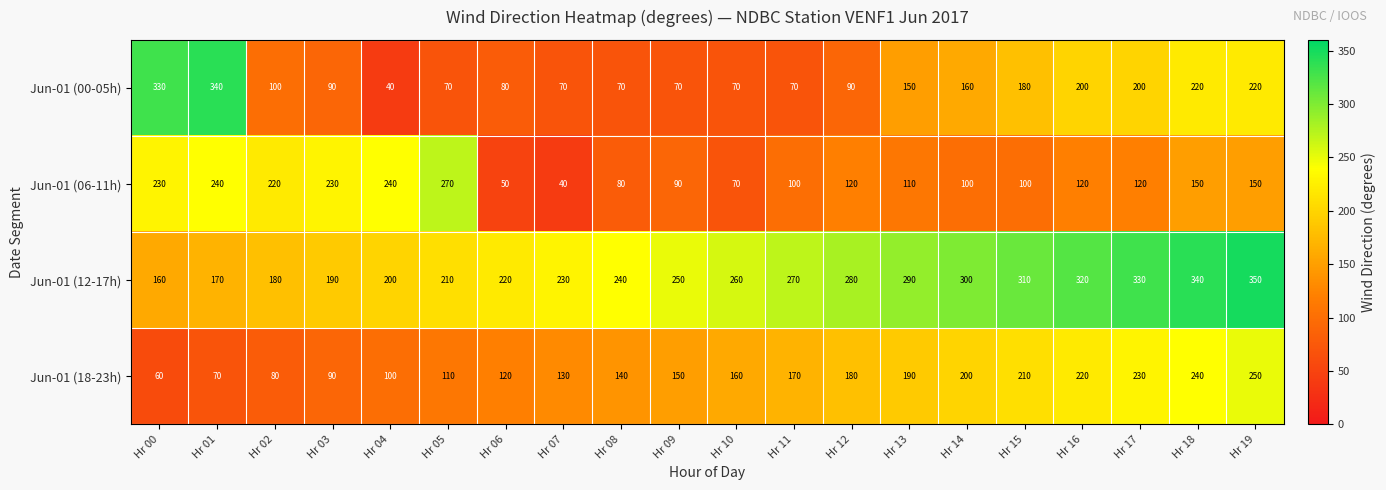

What is the difference between the maximum and minimum values in the Jun-01 (00-05h) series?

300